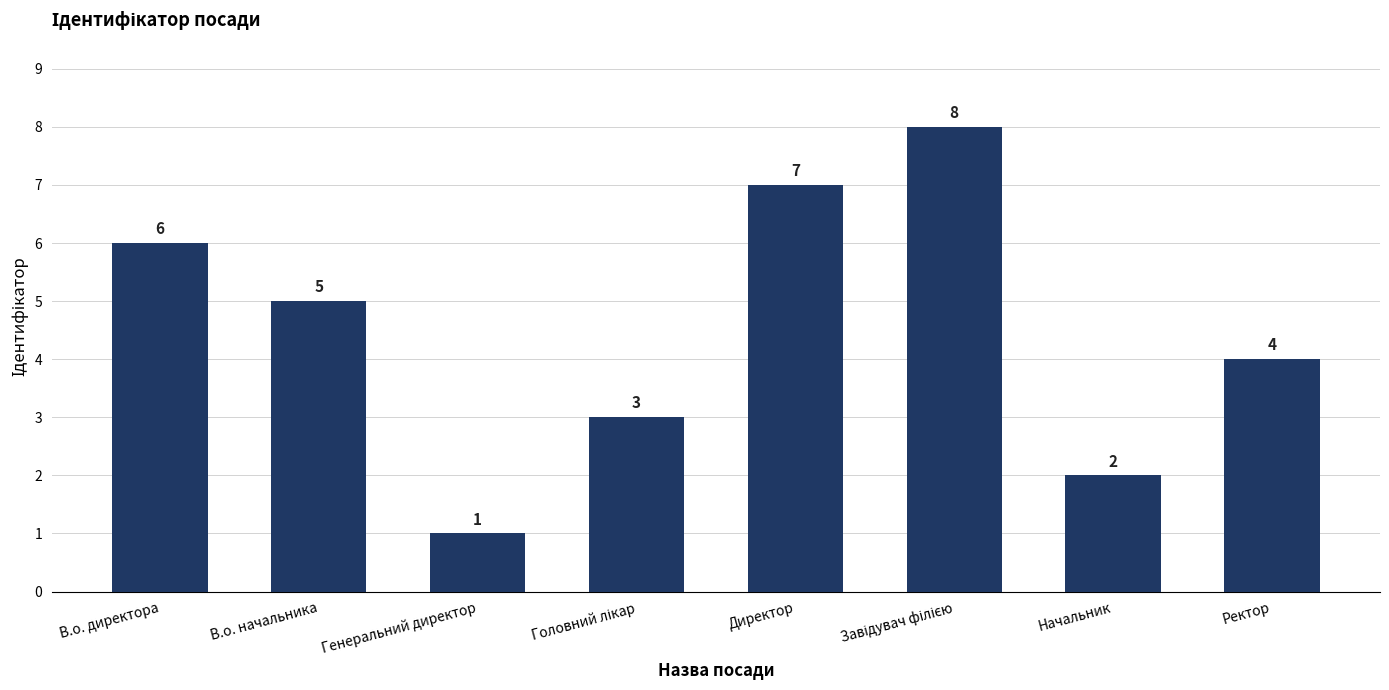

The chart shows a value of 1 at Генеральний директор. True or false?

True